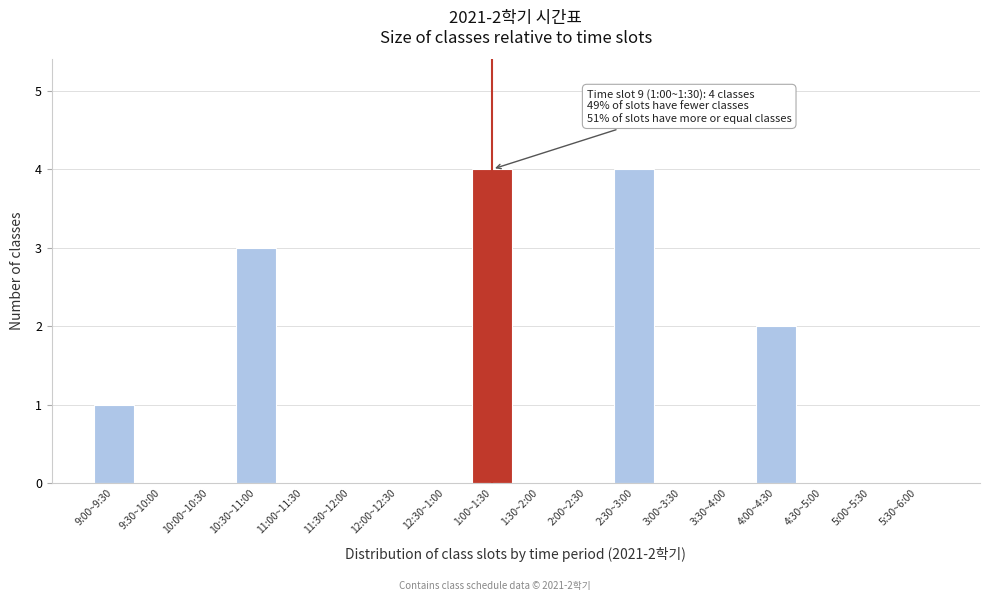

Reading right to left, what are all the values shown in this chart?

5:30~6:00=0	5:00~5:30=0	4:30~5:00=0	4:00~4:30=2	3:30~4:00=0	3:00~3:30=0	2:30~3:00=4	2:00~2:30=0	1:30~2:00=0	1:00~1:30=4	12:30~1:00=0	12:00~12:30=0	11:30~12:00=0	11:00~11:30=0	10:30~11:00=3	10:00~10:30=0	9:30~10:00=0	9:00~9:30=1